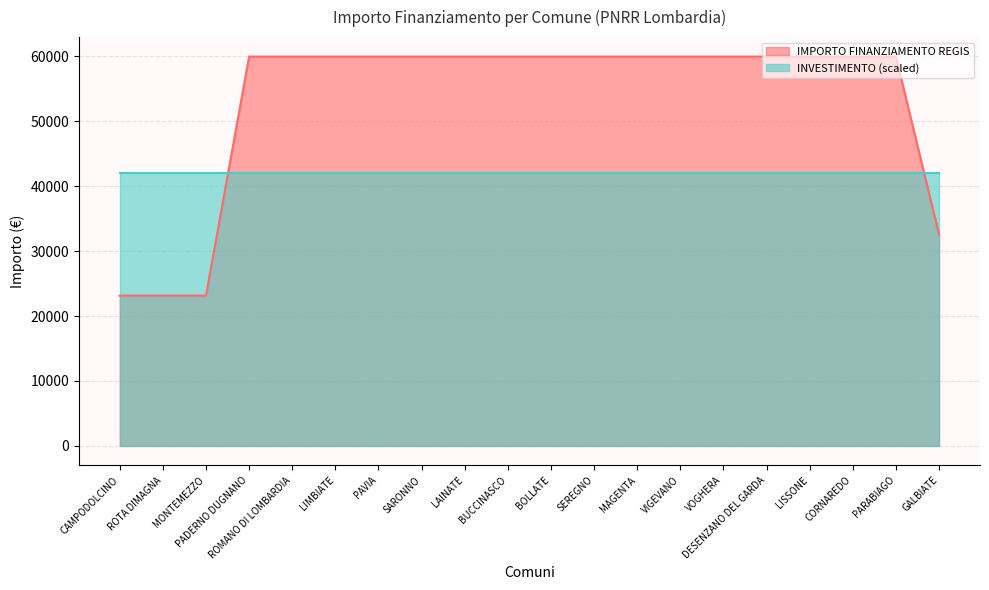

True or false: the data has more than 2 interior local peaks.

False